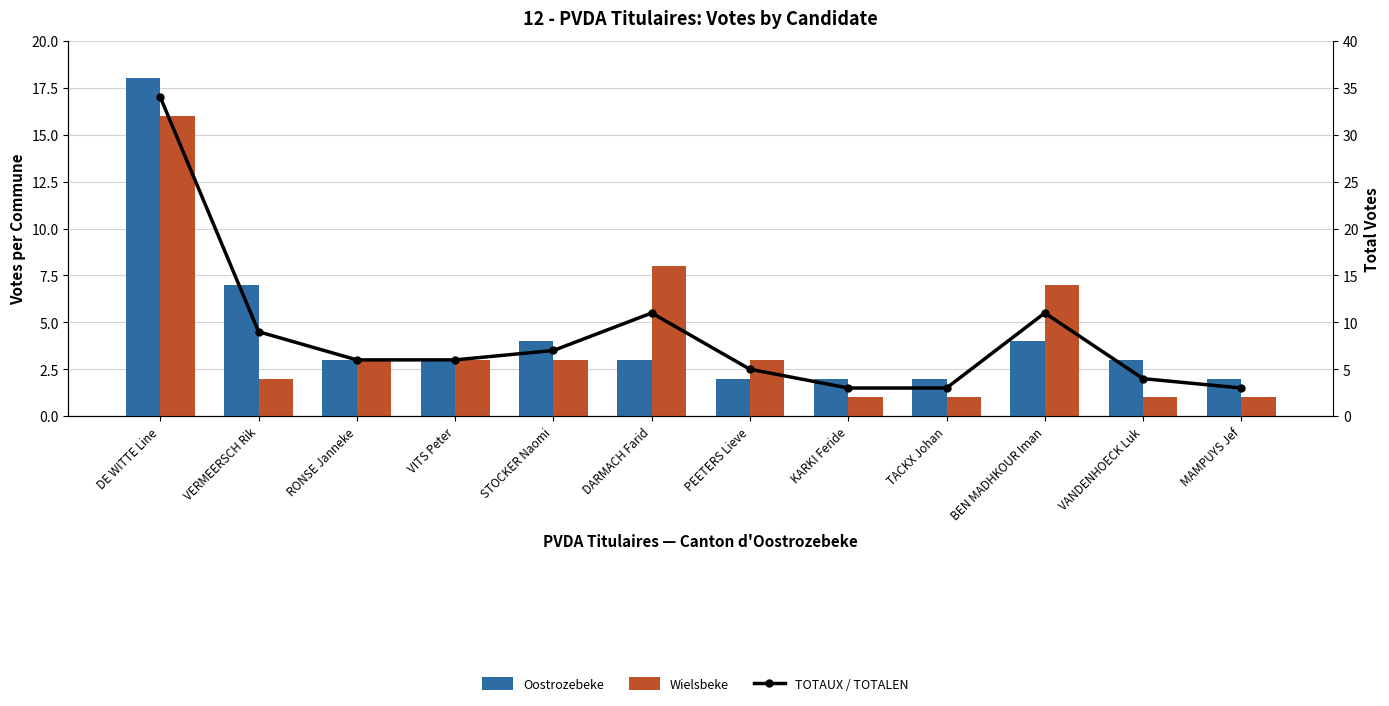

True or false: Wielsbeke has a value of 1 at MAMPUYS Jef.

False